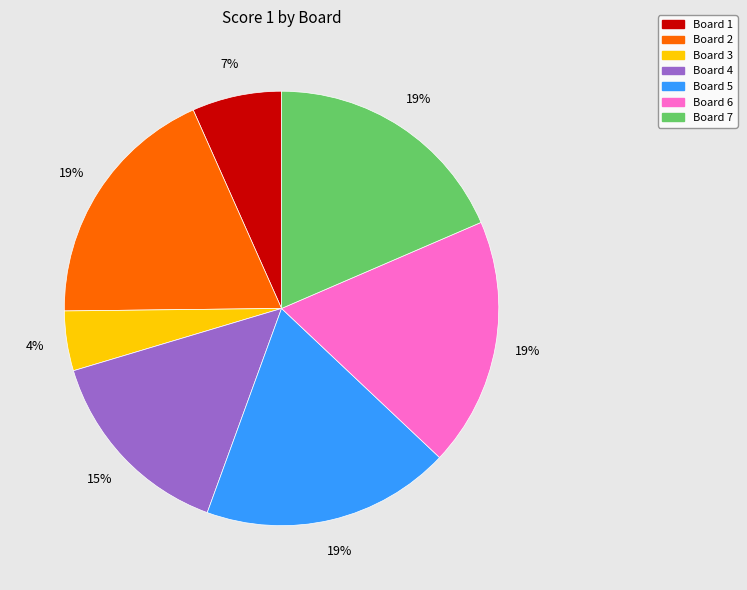

Count the number of slices in the pie.

7